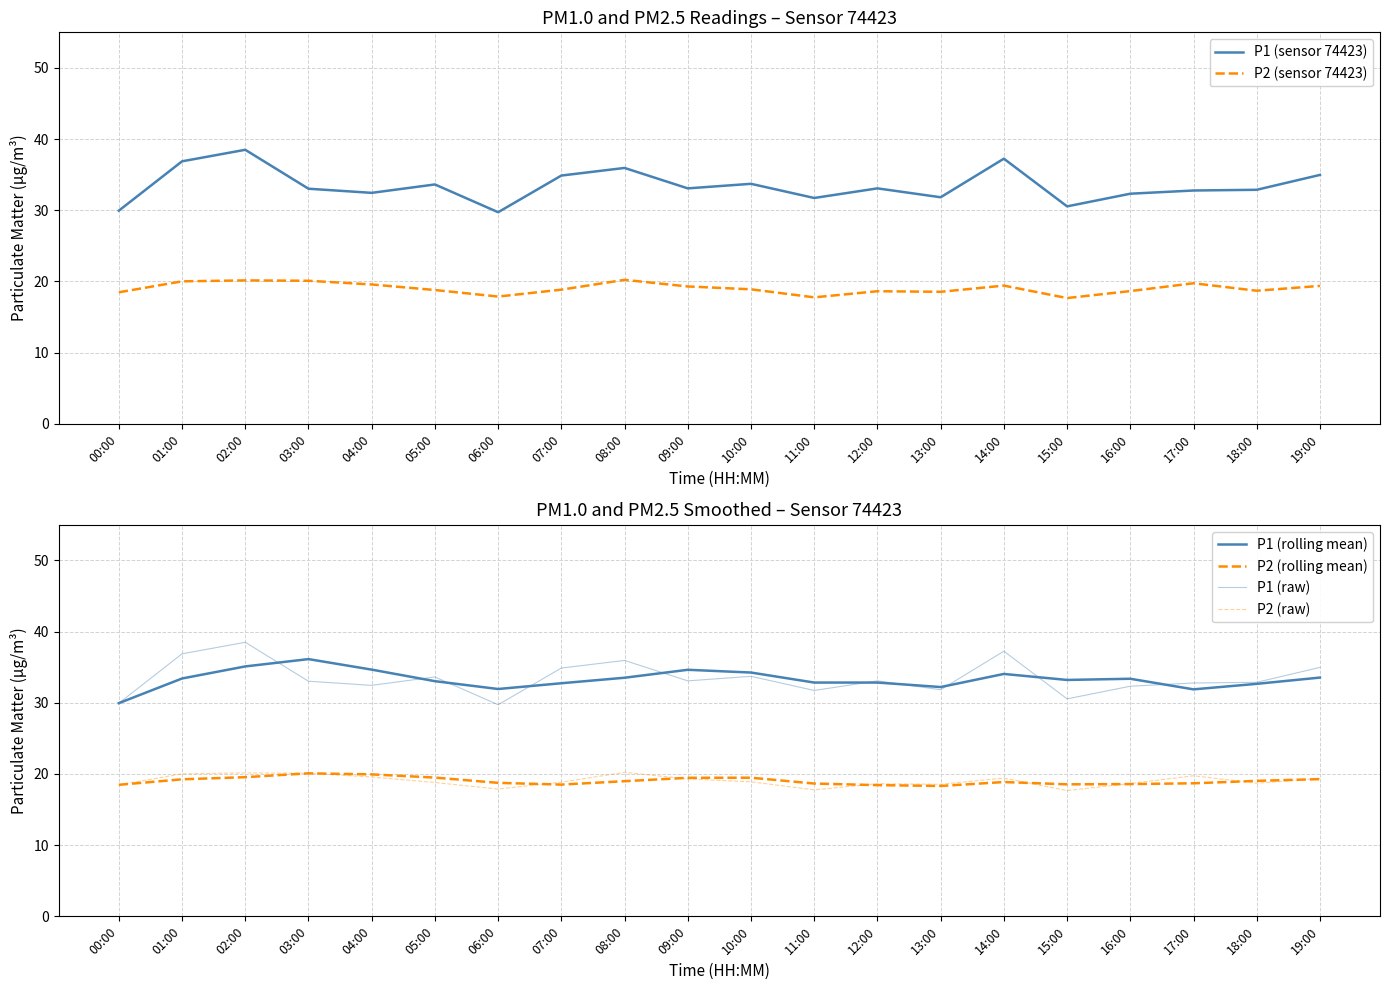

What is the minimum value for P2 (sensor 74423)?

17.7